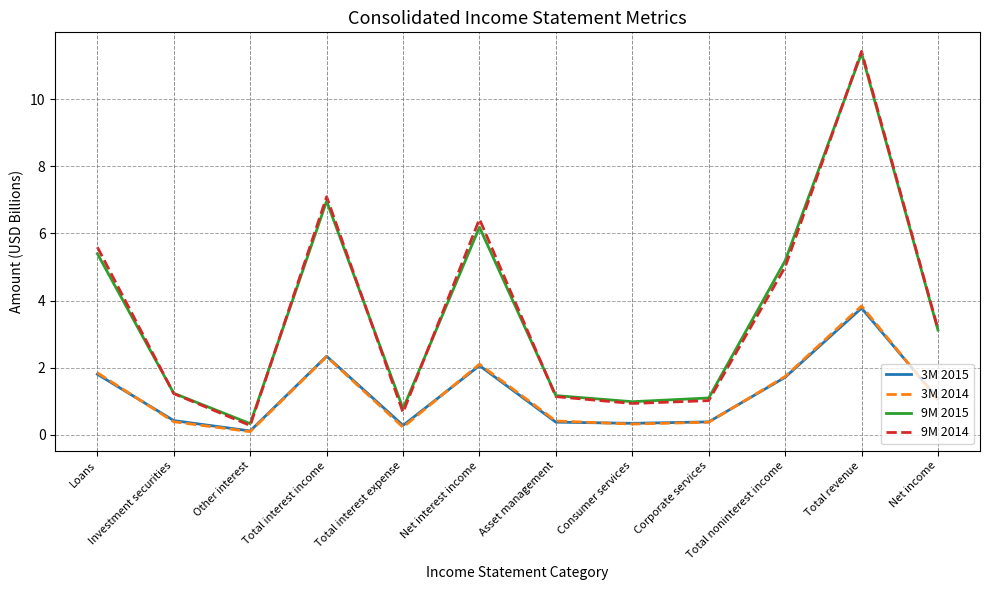

What position from the left is Total noninterest income?

10